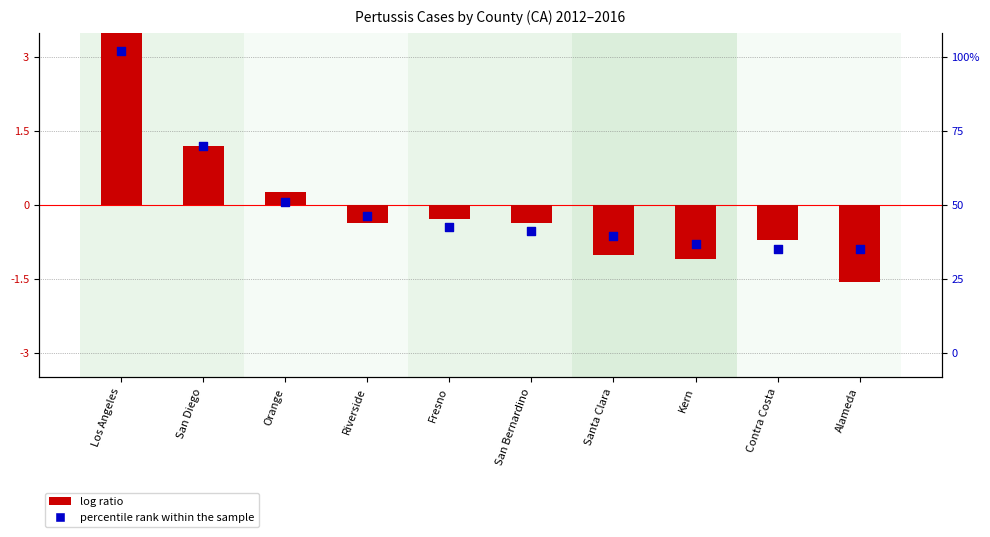

Is the value of log ratio at Contra Costa greater than the value of percentile rank within the sample at San Diego?

No